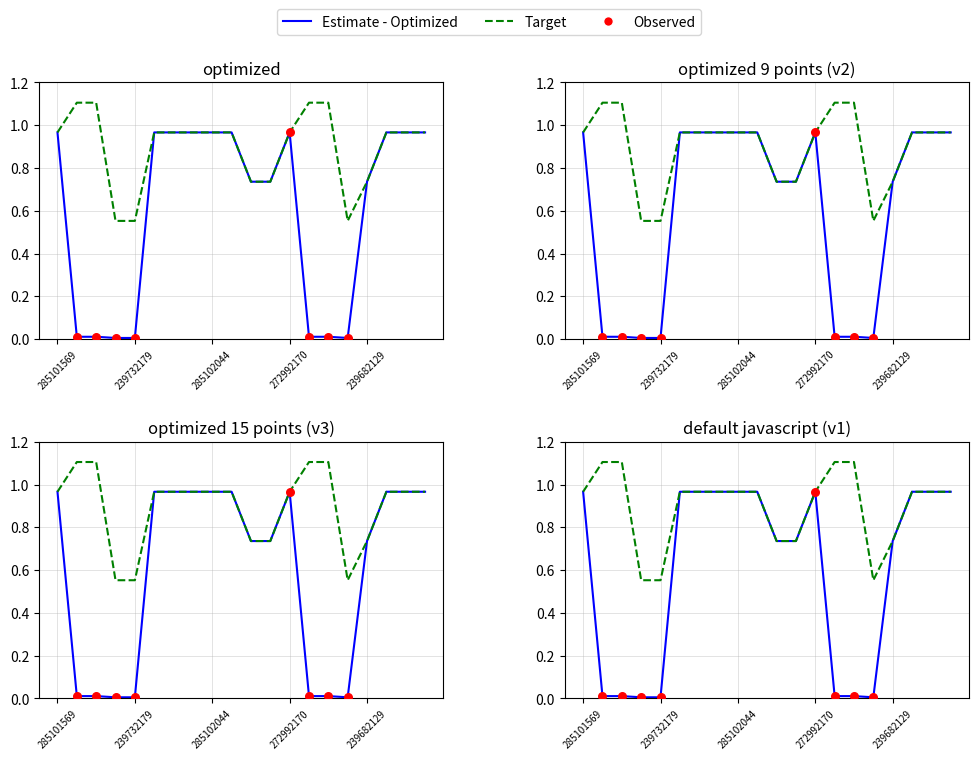

At which category is the sum across all series the highest?

285101569